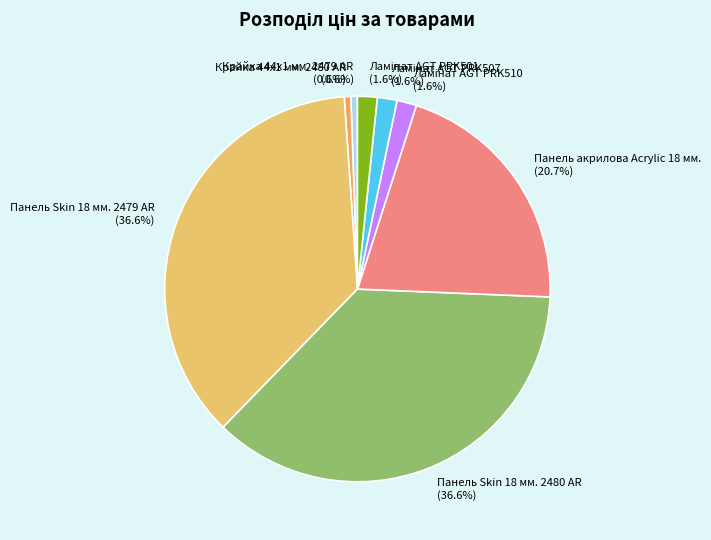

How many segments does this pie chart have?

8